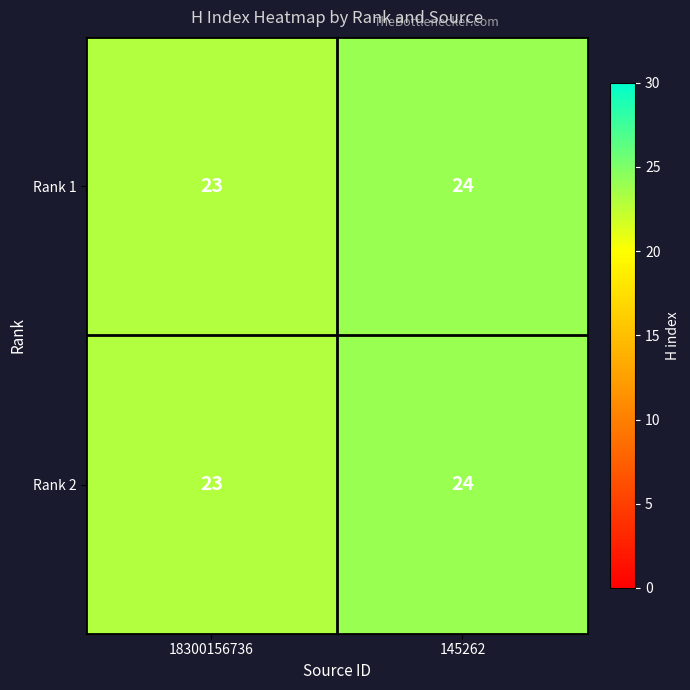

True or false: Rank 2 has a value of 11 at 18300156736.

False